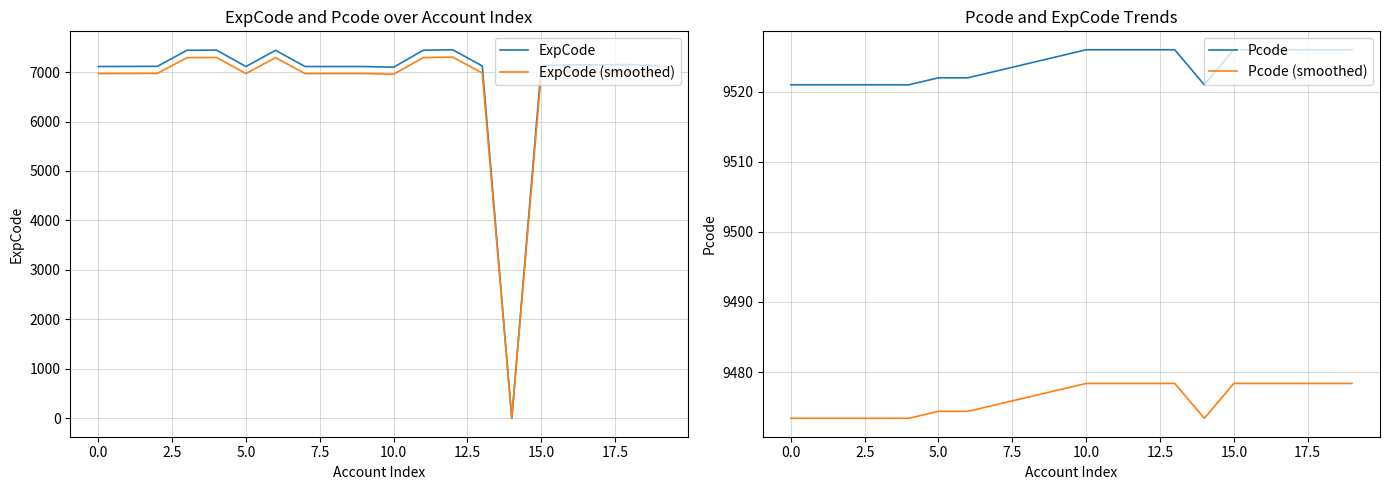

What is the difference between the maximum and minimum values in the ExpCode (smoothed) series?

7302.0